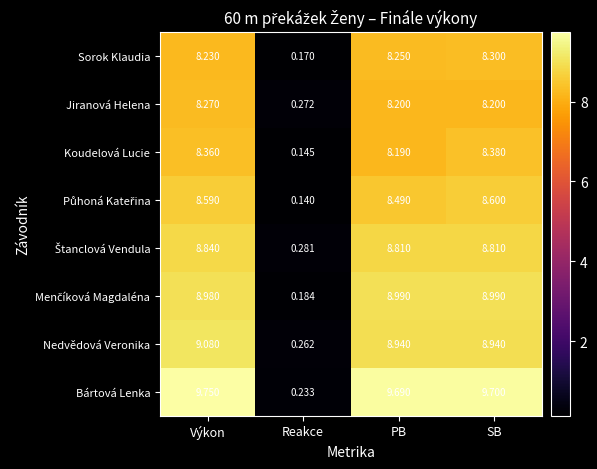

At which label does Nedvědová Veronika reach its minimum?

Reakce